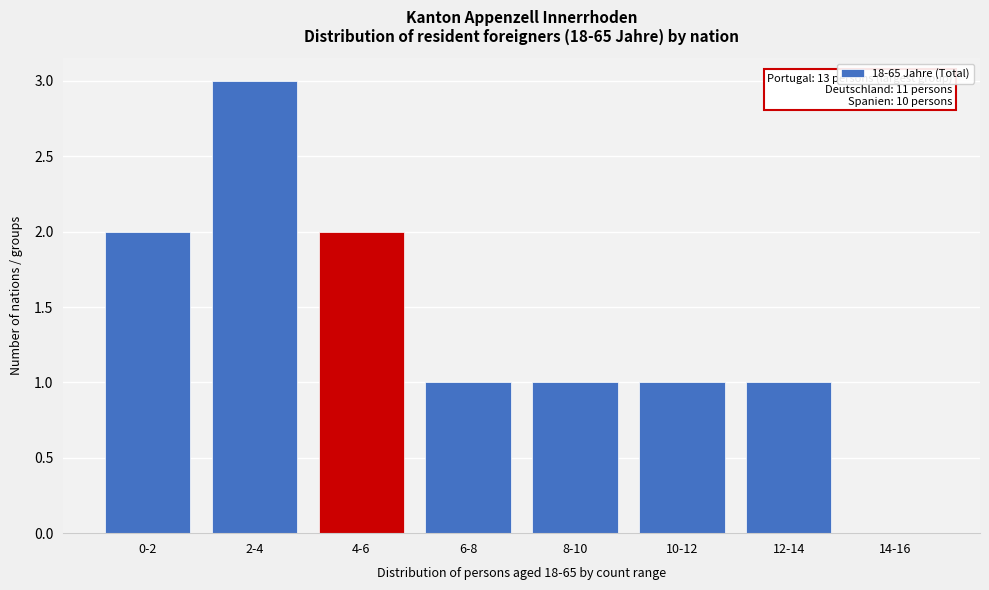

Reading left to right, list all the values displayed in this chart.

0-2=2	2-4=3	4-6=2	6-8=1	8-10=1	10-12=1	12-14=1	14-16=0